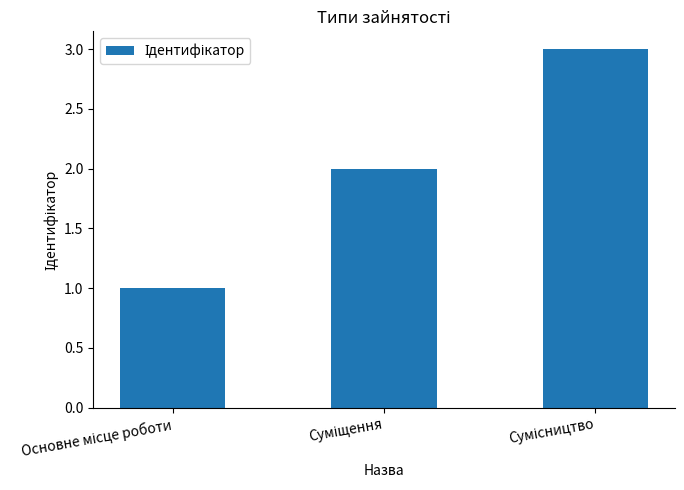

What is the sum of all values?

6